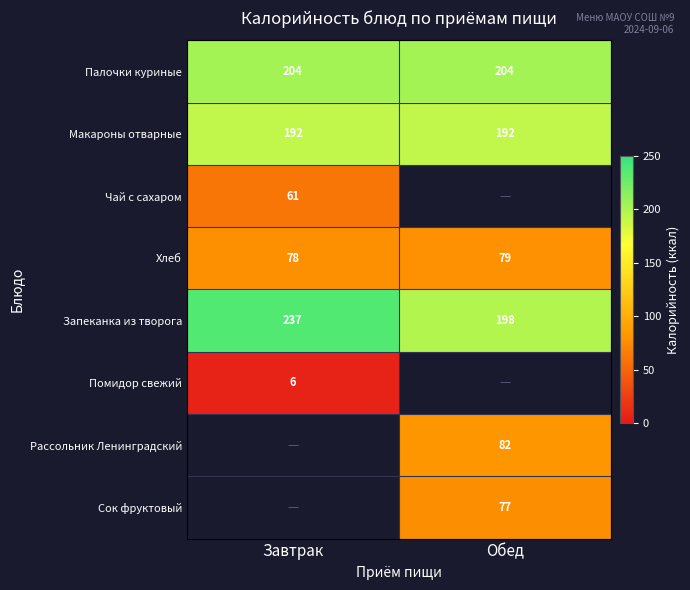

Is it true that Чай с сахаром equals 97 at Завтрак?

False